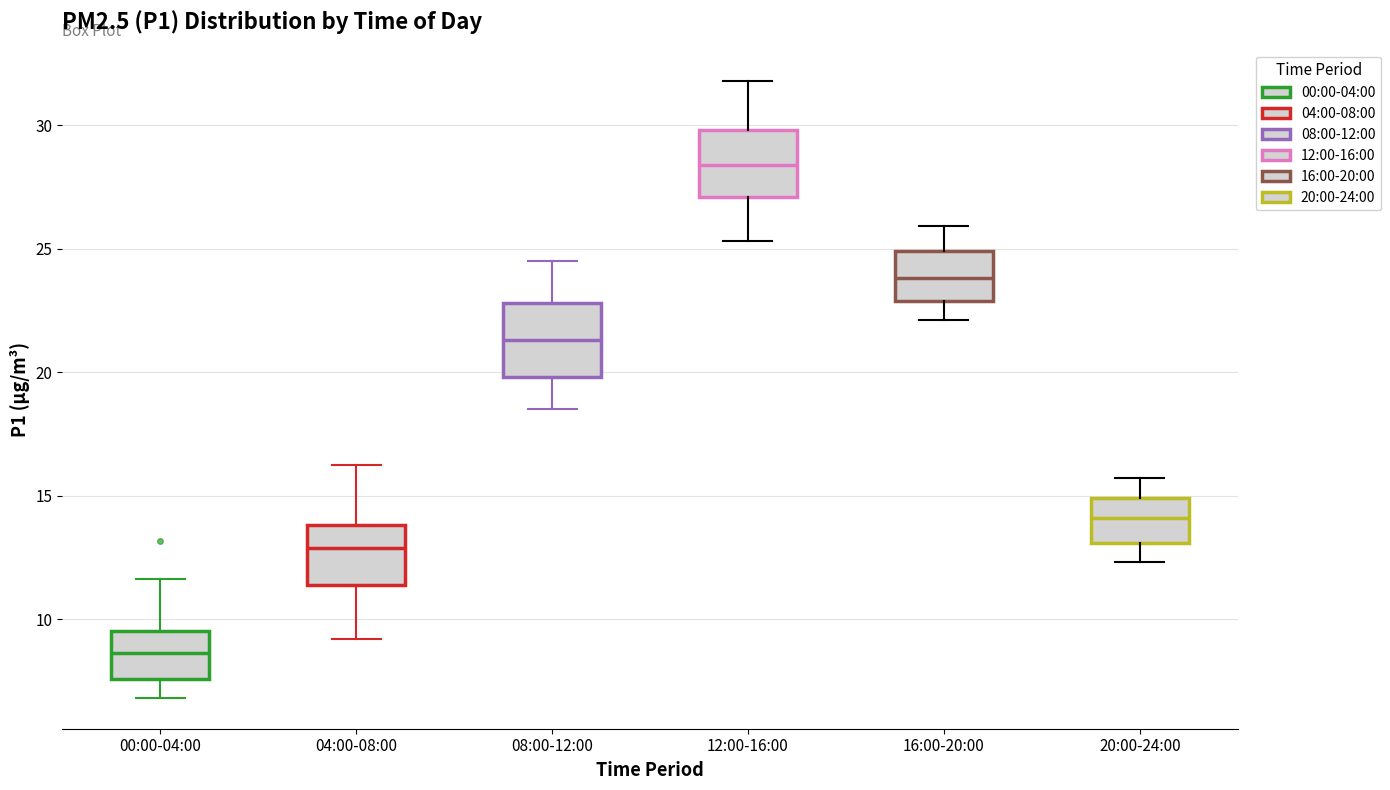

Which box has the highest median line?

12:00-16:00